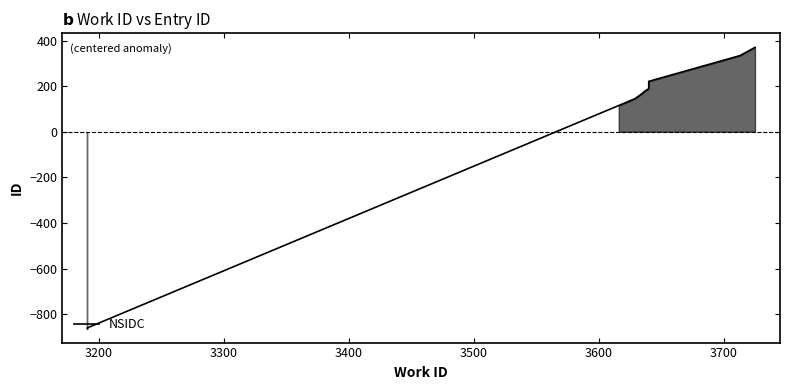

How many values exceed 175?

5